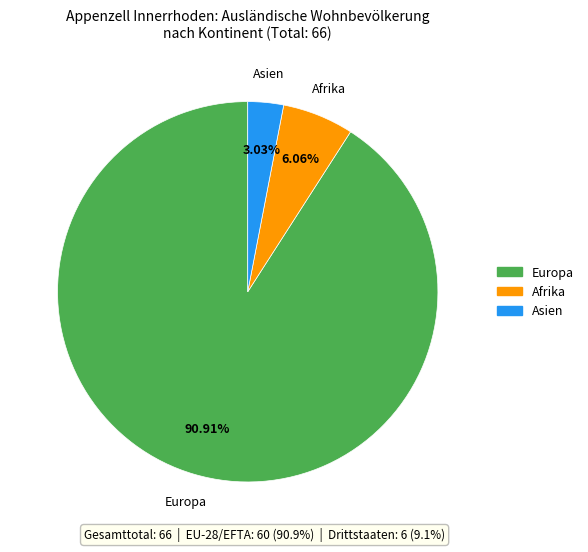

Count the number of slices in the pie.

3